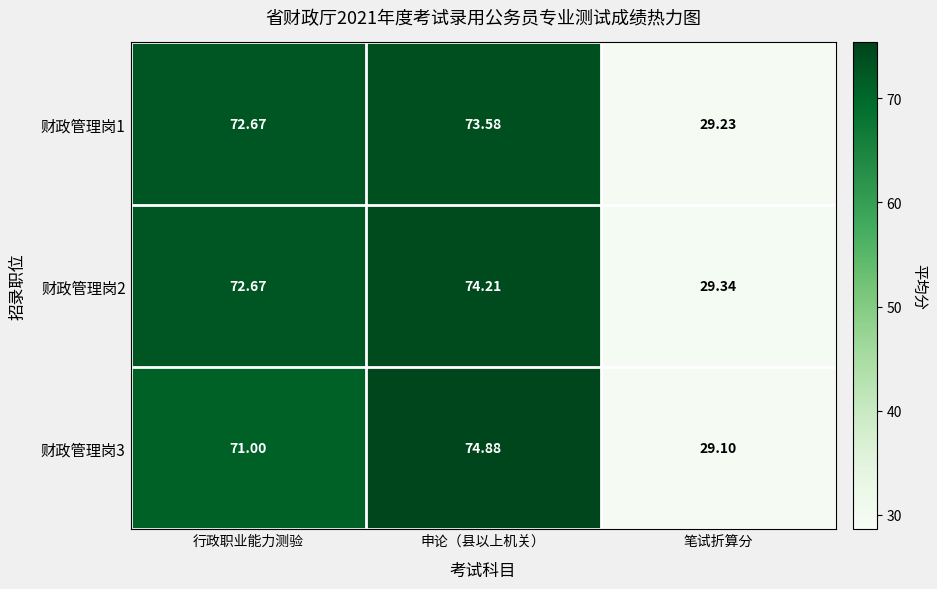

At which label does 财政管理岗1 first exceed 72?

行政职业能力测验